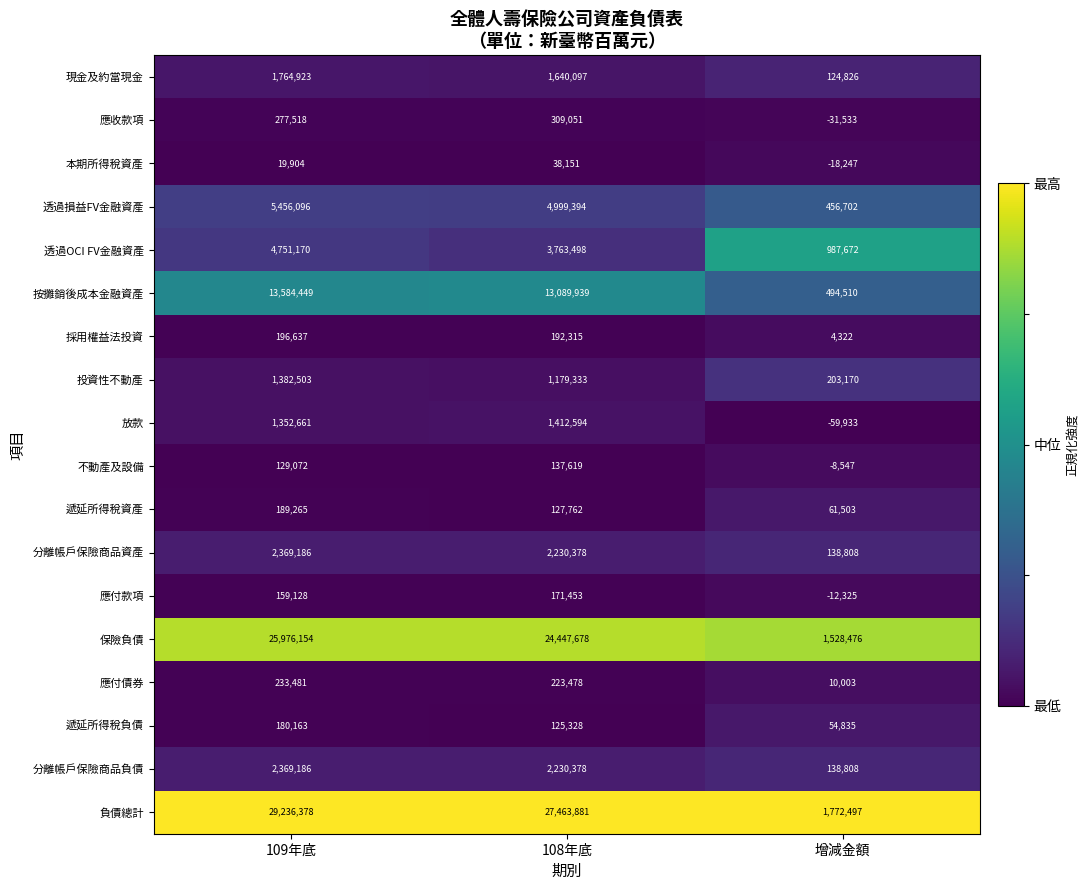

True or false: 投資性不動產 has a value of 1179333 at 108年底.

True